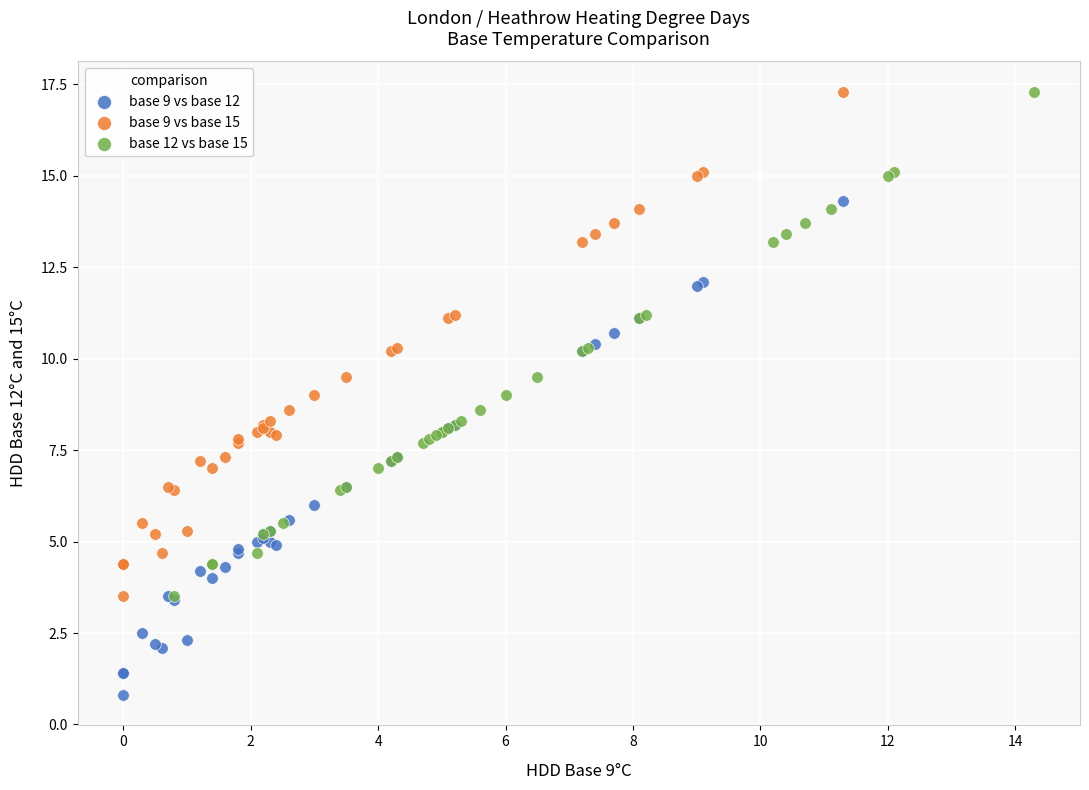

Which series reaches the minimum Y coordinate?

base 9 vs base 12